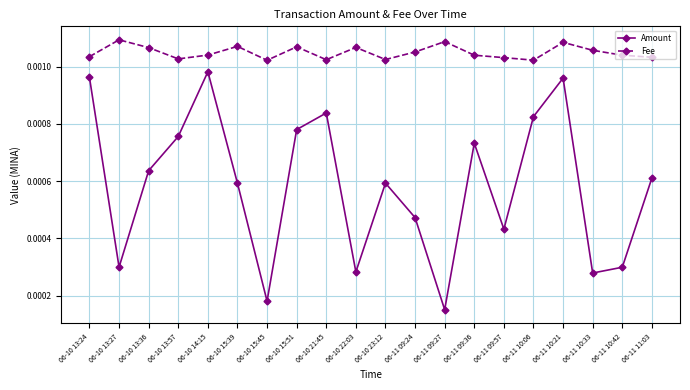

At 06-10 13:57, list the series in order from smallest to largest.

Amount, Fee